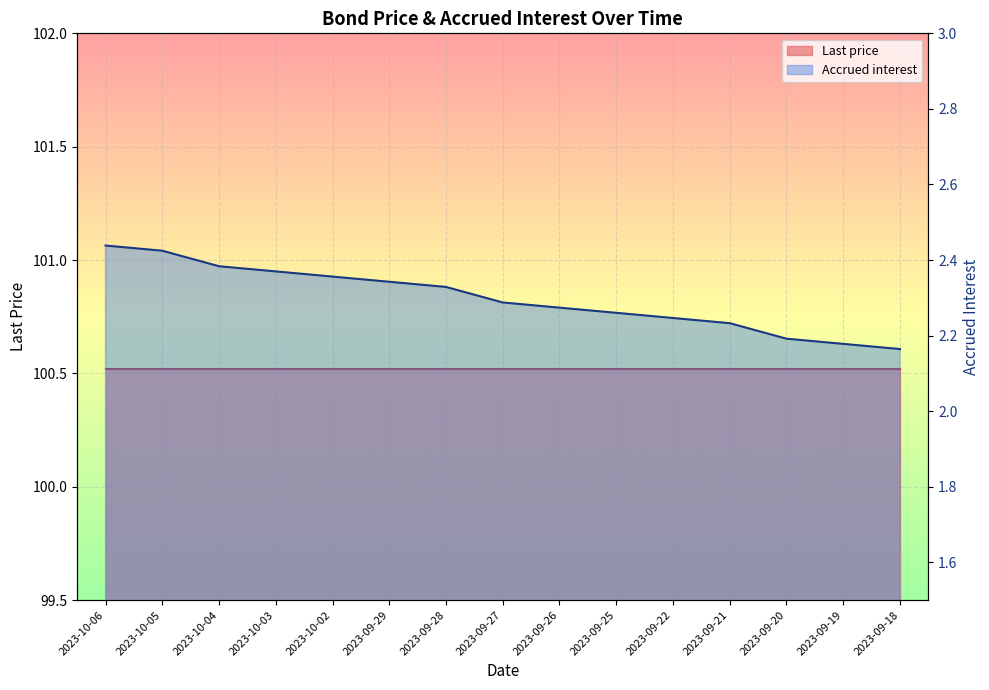

What is the approximate value at 2023-09-28?

2.3